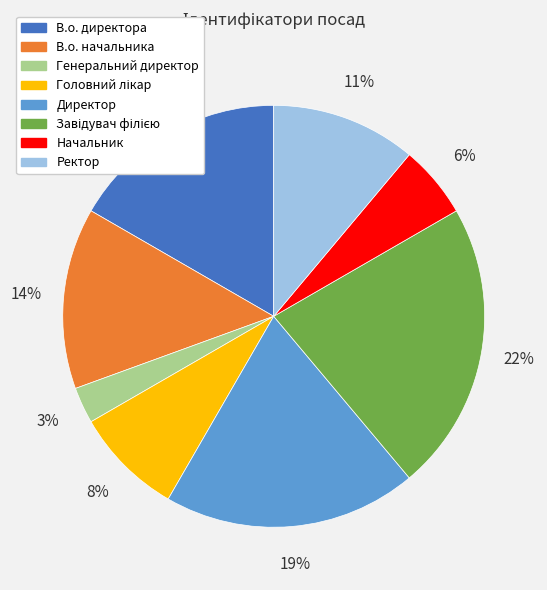

Does any single category account for the majority?

No